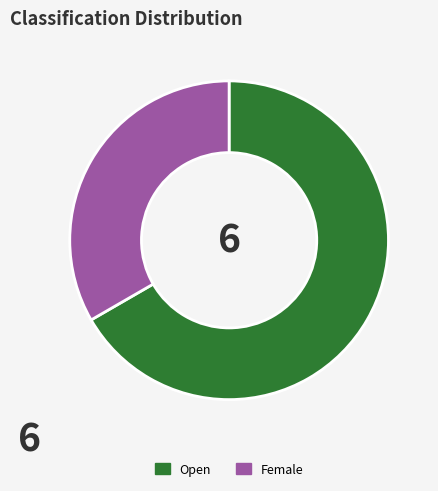

Is it true that Female is 33% of the pie?

True